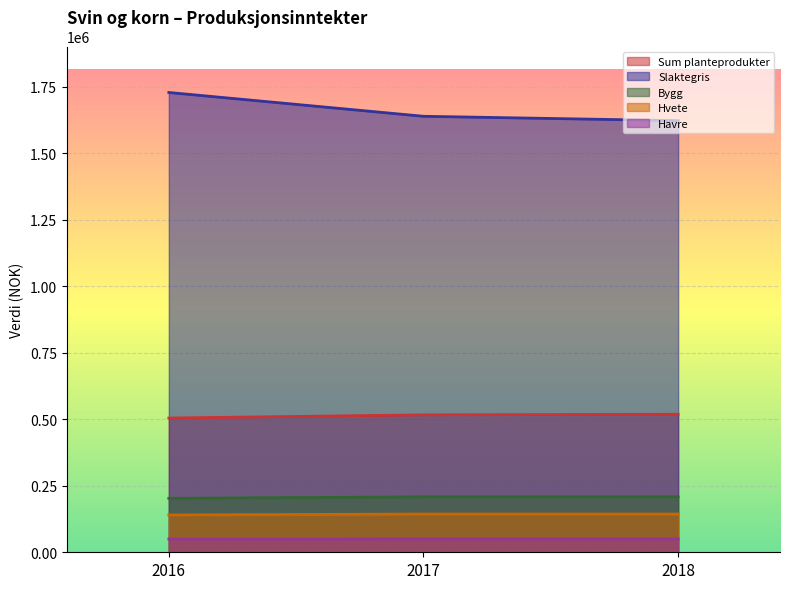

Count the number of categories in the chart.

3